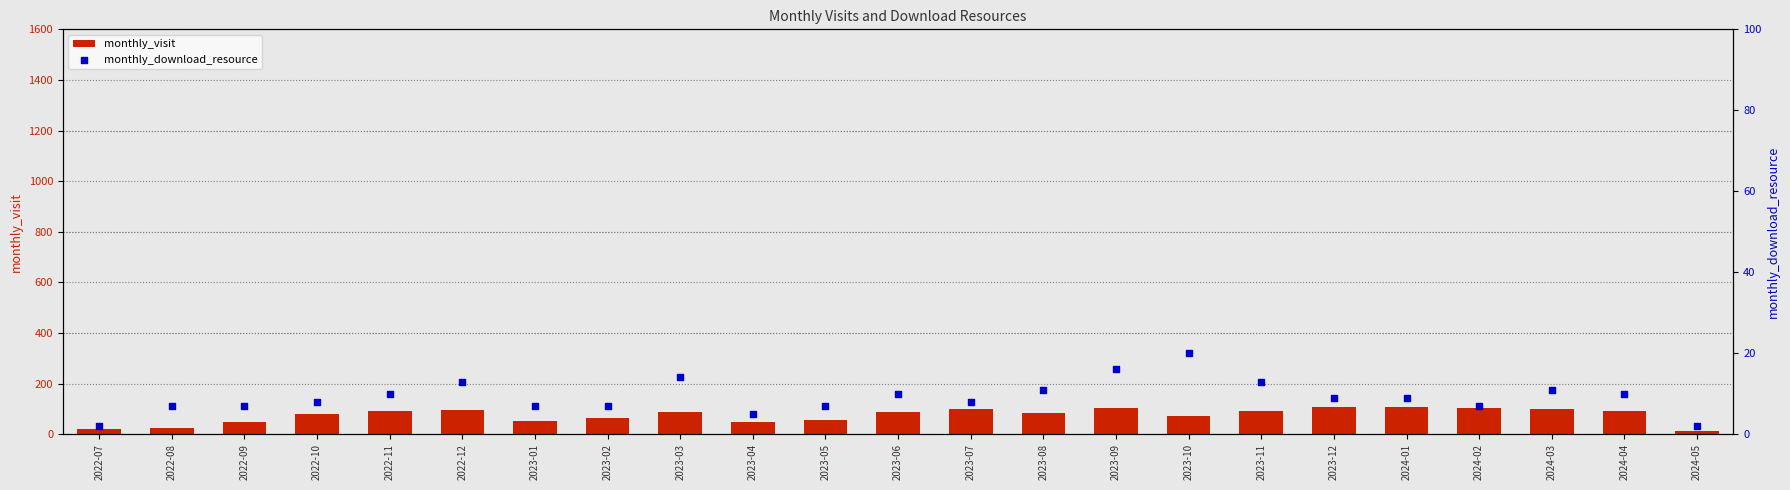

Which series reaches the maximum Y coordinate?

monthly_visit